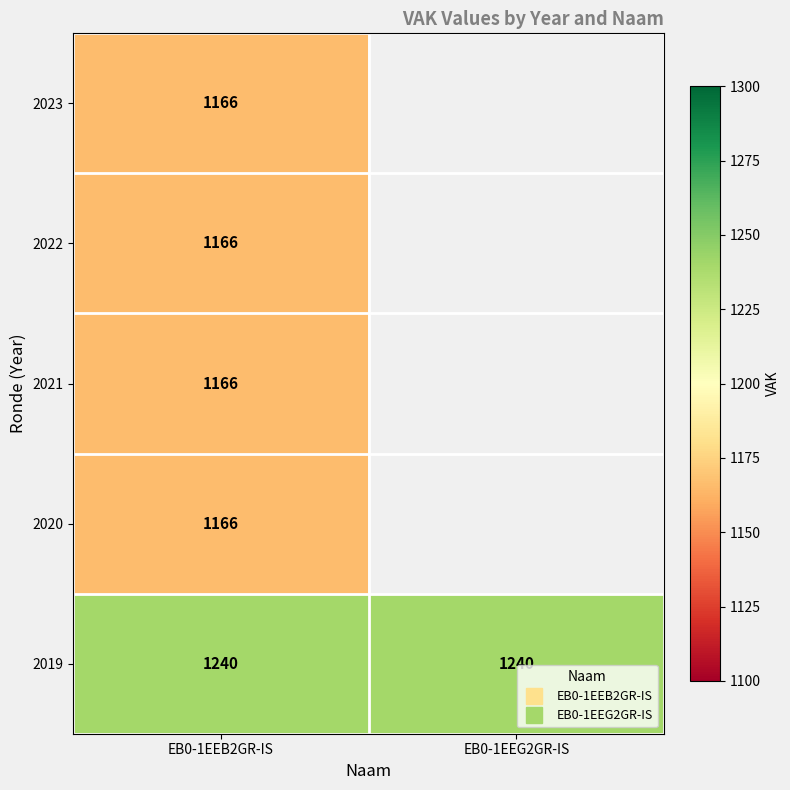

Rank the series by their maximum value, from highest to lowest.

2019, 2023, 2022, 2021, 2020